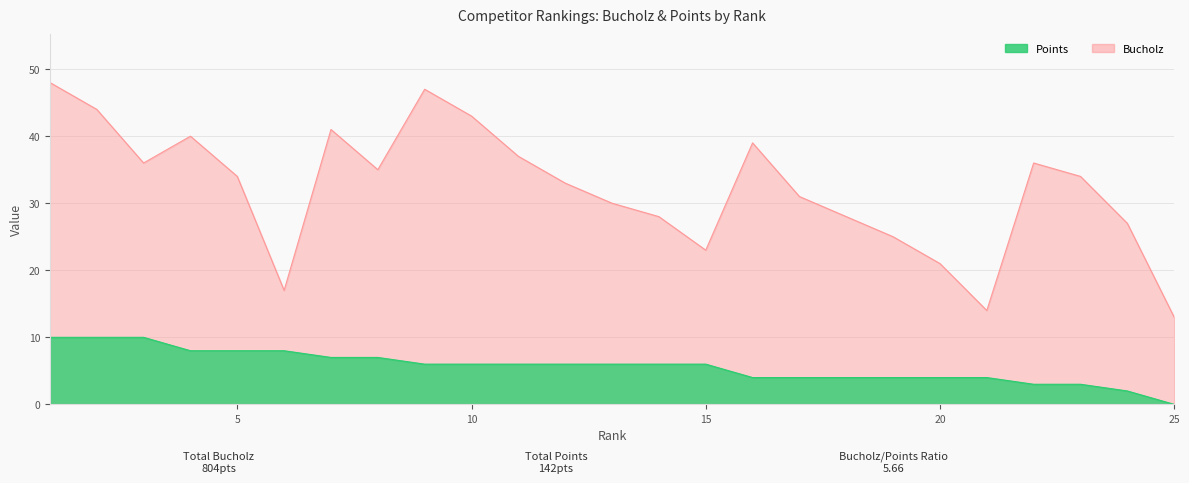

What are all the series names shown in the legend?

Bucholz, Points